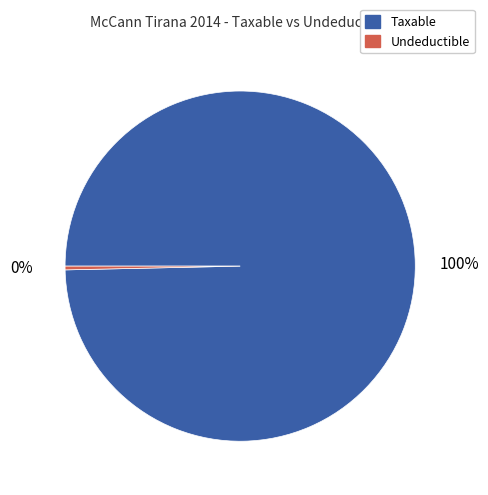

Is there any slice that represents more than half of the pie?

Yes